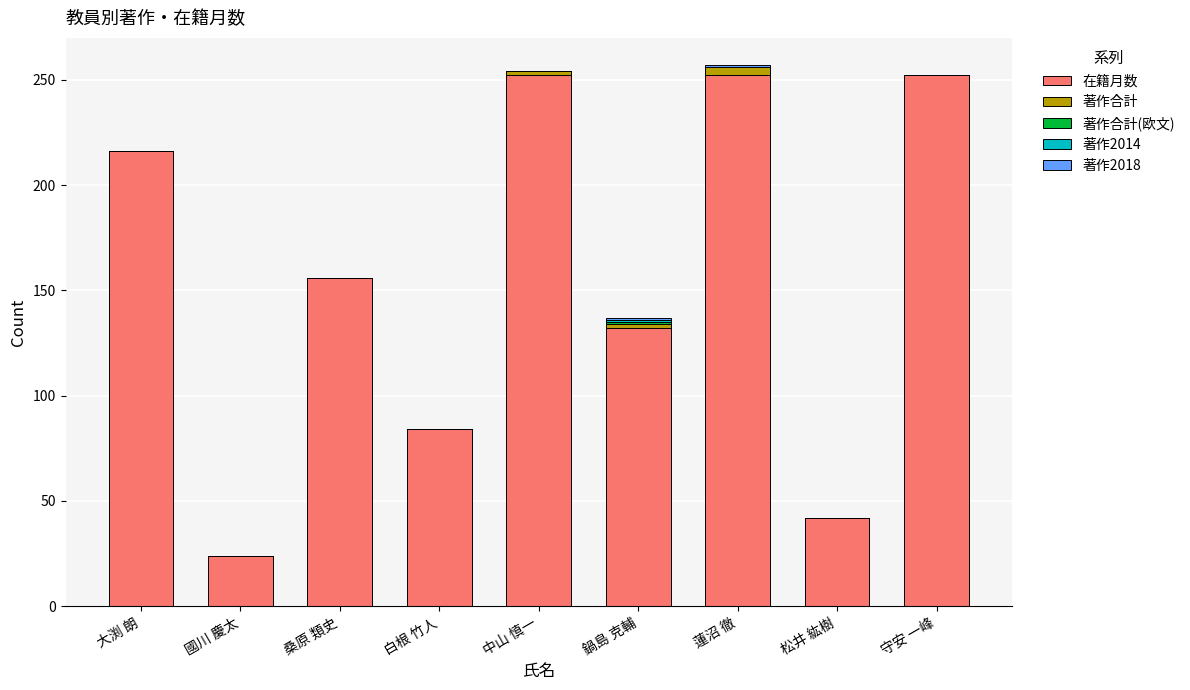

What is the maximum value for 在籍月数?

252